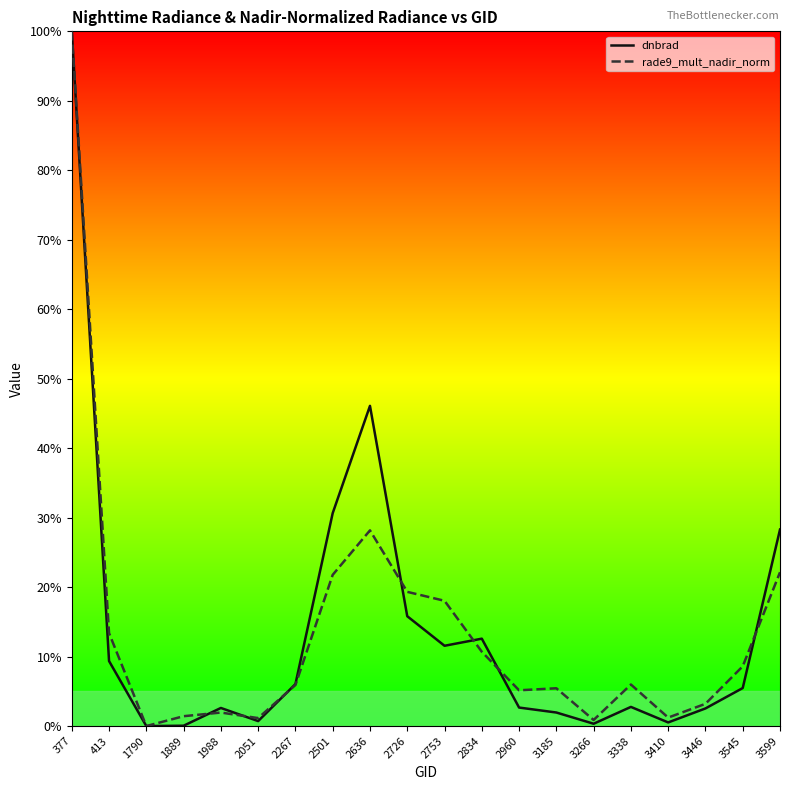

Reading left to right, list all the values displayed in this chart.

dnbrad: 100.0	9.4	0.0	0.0	2.6	0.7	6.0	30.6	46.1	15.8	11.6	12.6	2.7	2.0	0.3	2.8	0.5	2.5	5.5	28.3
rade9_mult_nadir_norm: 100.0	13.4	0.0	1.4	1.9	1.1	5.9	21.8	28.2	19.3	18.0	10.7	5.1	5.4	0.9	6.0	1.2	3.2	8.6	22.1